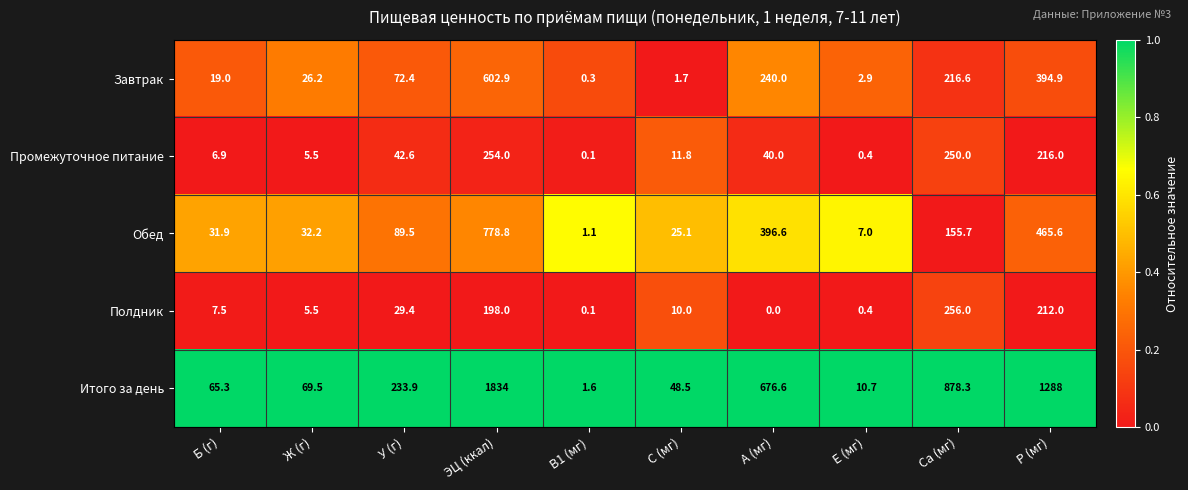

Which series has the largest range (max minus min)?

Итого за день